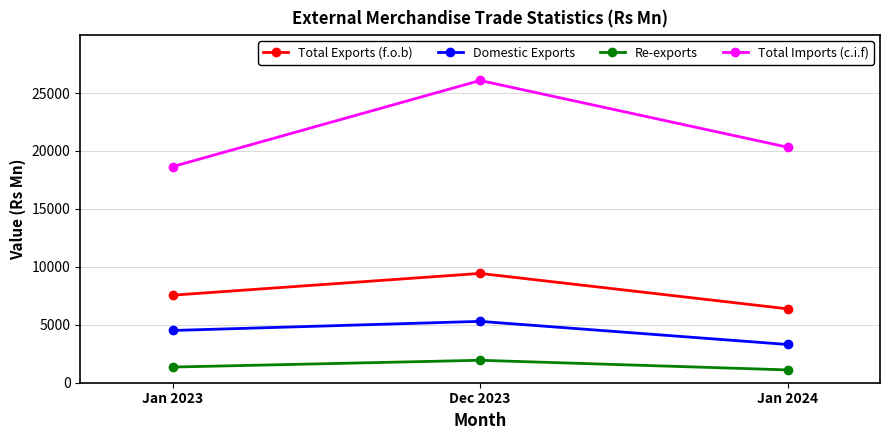

Which series has the largest range (max minus min)?

Total Imports (c.i.f)